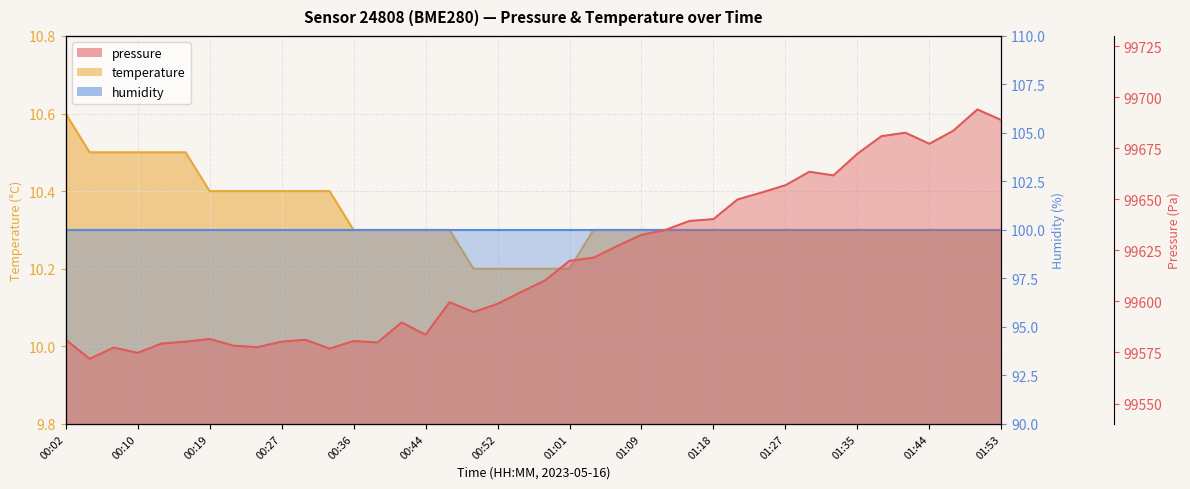

Reading left to right, what are all the values shown in this chart?

pressure: 99581.3	99571.9	99577.4	99574.8	99579.4	99580.3	99581.6	99578.3	99577.6	99580.3	99581.2	99576.9	99580.6	99579.9	99589.7	99583.7	99599.6	99594.8	99598.8	99604.7	99610.4	99619.9	99621.4	99627.2	99632.6	99635.0	99639.4	99640.3	99649.9	99653.3	99656.9	99663.5	99661.7	99672.3	99680.9	99682.6	99677.2	99683.6	99694.0	99688.8
temperature: 10.6	10.5	10.5	10.5	10.5	10.5	10.4	10.4	10.4	10.4	10.4	10.4	10.3	10.3	10.3	10.3	10.3	10.2	10.2	10.2	10.2	10.2	10.3	10.3	10.3	10.3	10.3	10.3	10.3	10.3	10.3	10.3	10.3	10.3	10.3	10.3	10.3	10.3	10.3	10.3